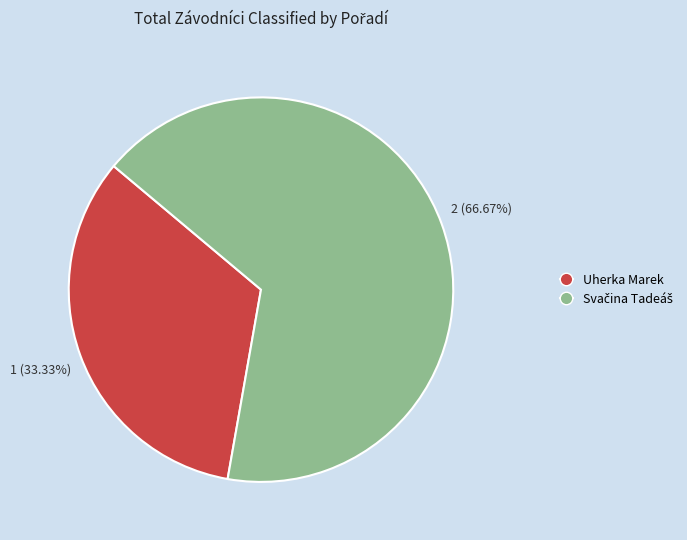

Is Uherka Marek the majority of the pie?

No